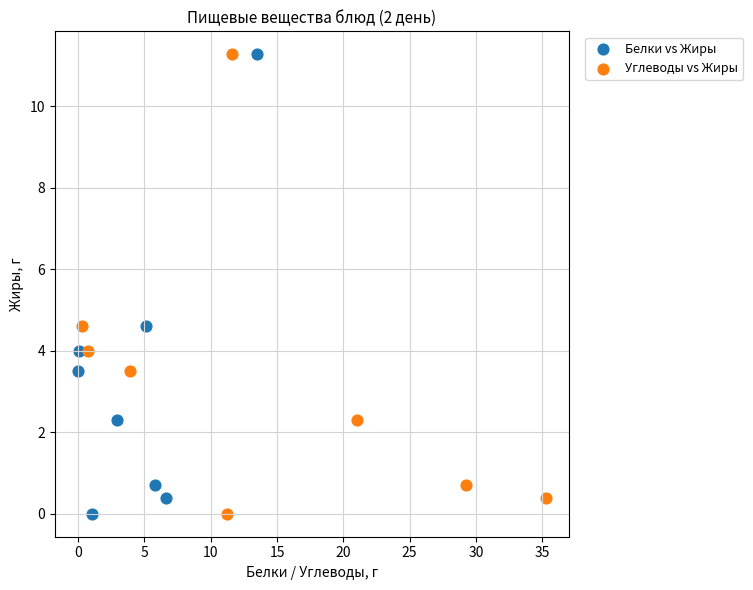

What are all the series names shown in the legend?

Белки vs Жиры, Углеводы vs Жиры